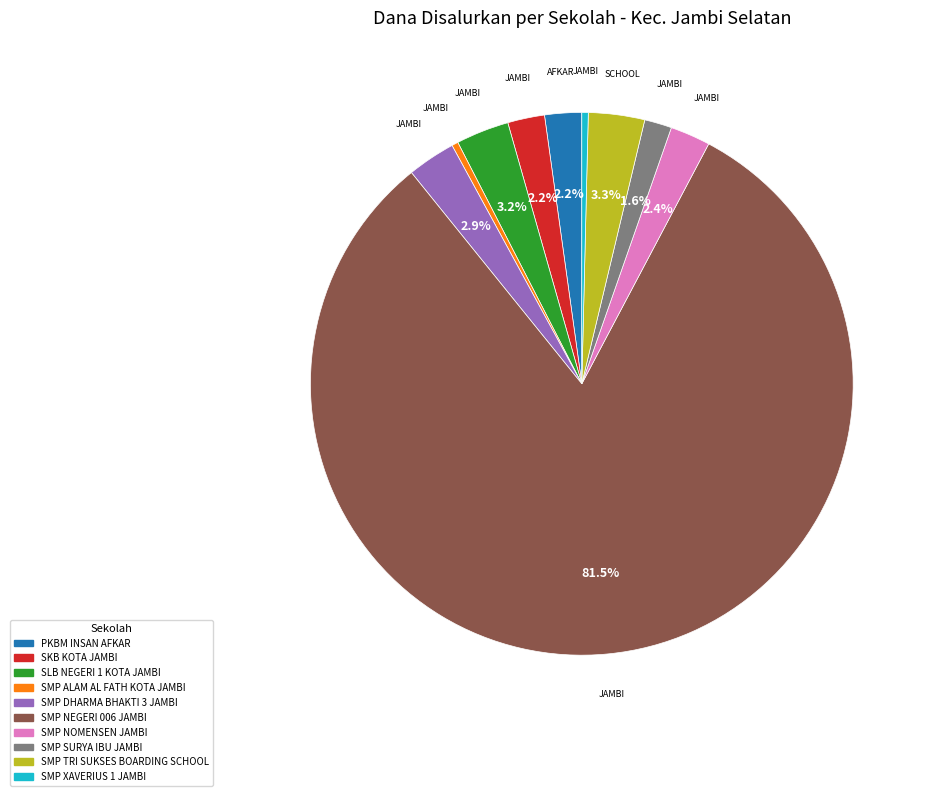

Does PKBM INSAN AFKAR account for over 50% of the chart?

No